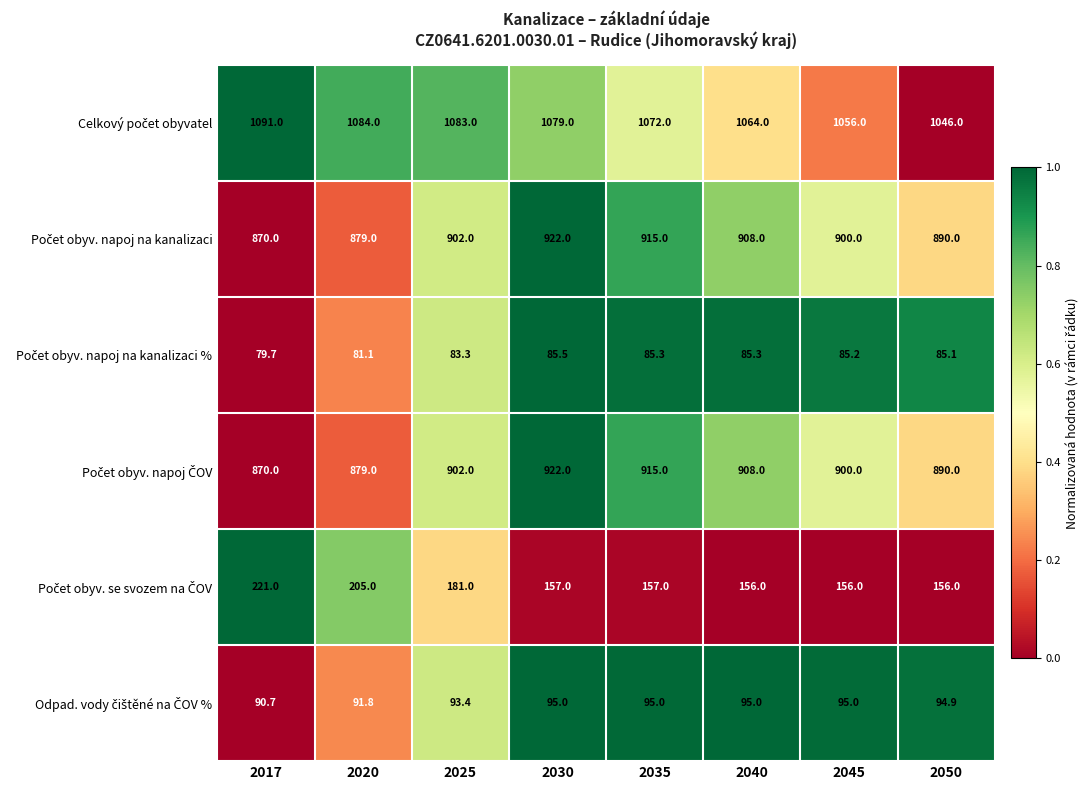

What is the difference between the highest and lowest values at 2017?

1011.3